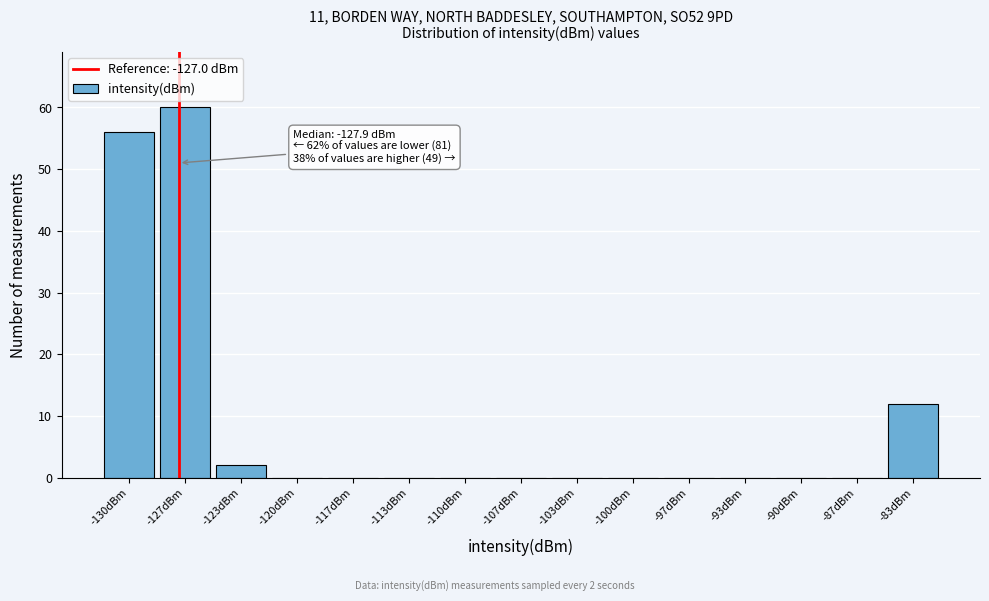

Which range on the x-axis has the tallest bar?

-128.5 to -125.0